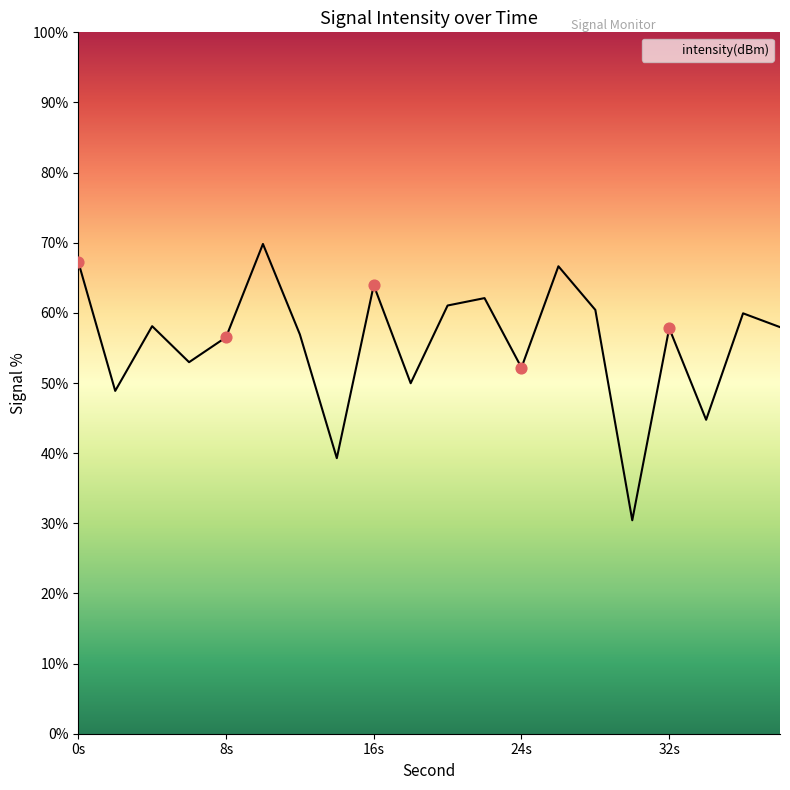

What is the difference between the maximum and minimum values?

39.4